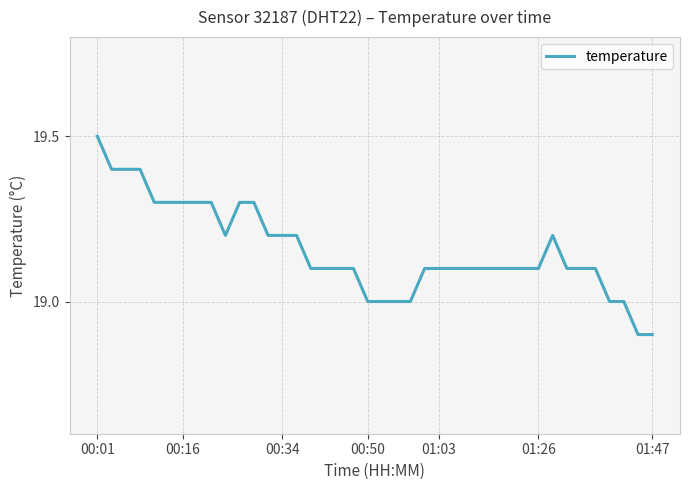

What is the difference between the maximum and minimum values?

0.6